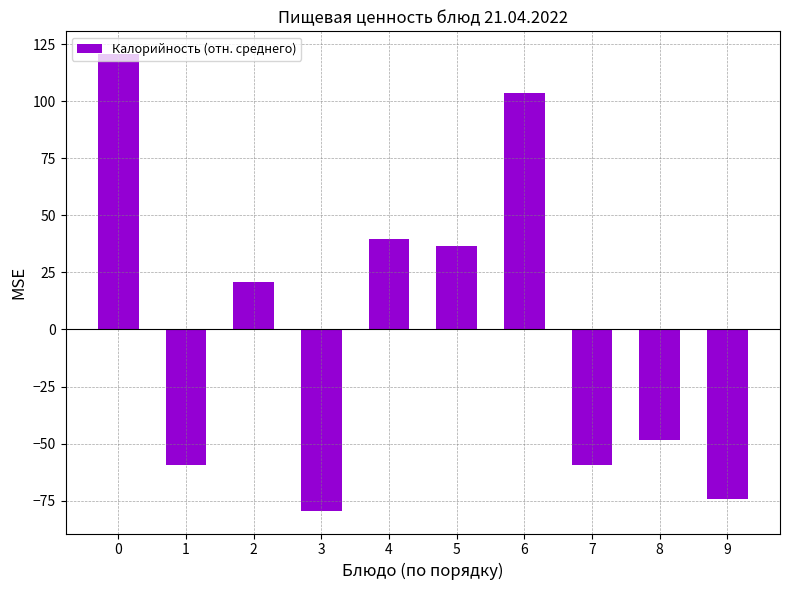

How many data points are above 20?

5